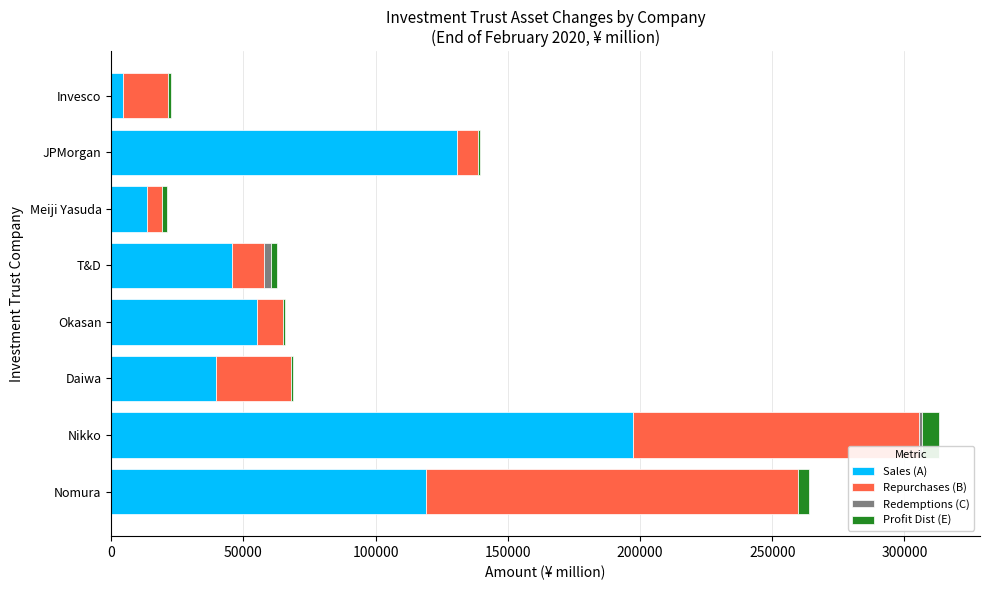

The Sales (A) series shows 55030 at Okasan. True or false?

True